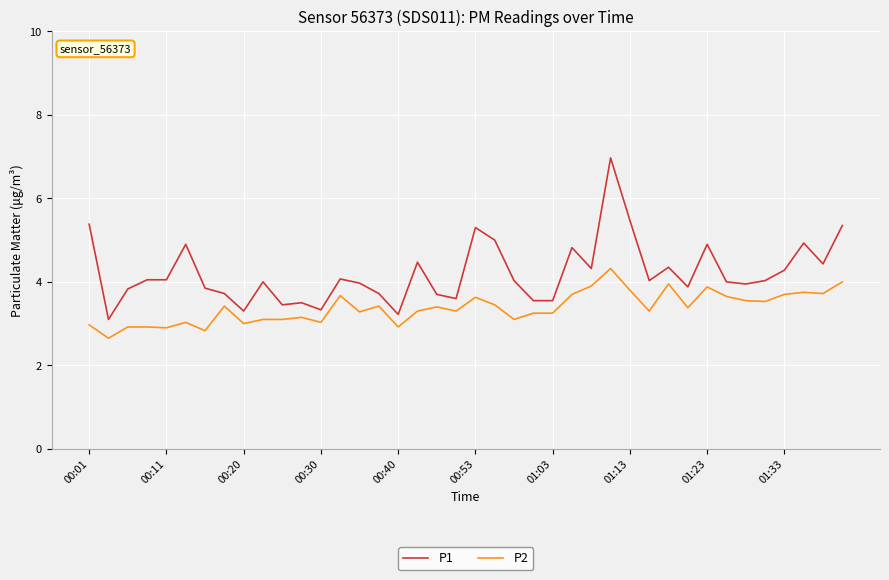

True or false: P2 and P1 cross at least once.

False